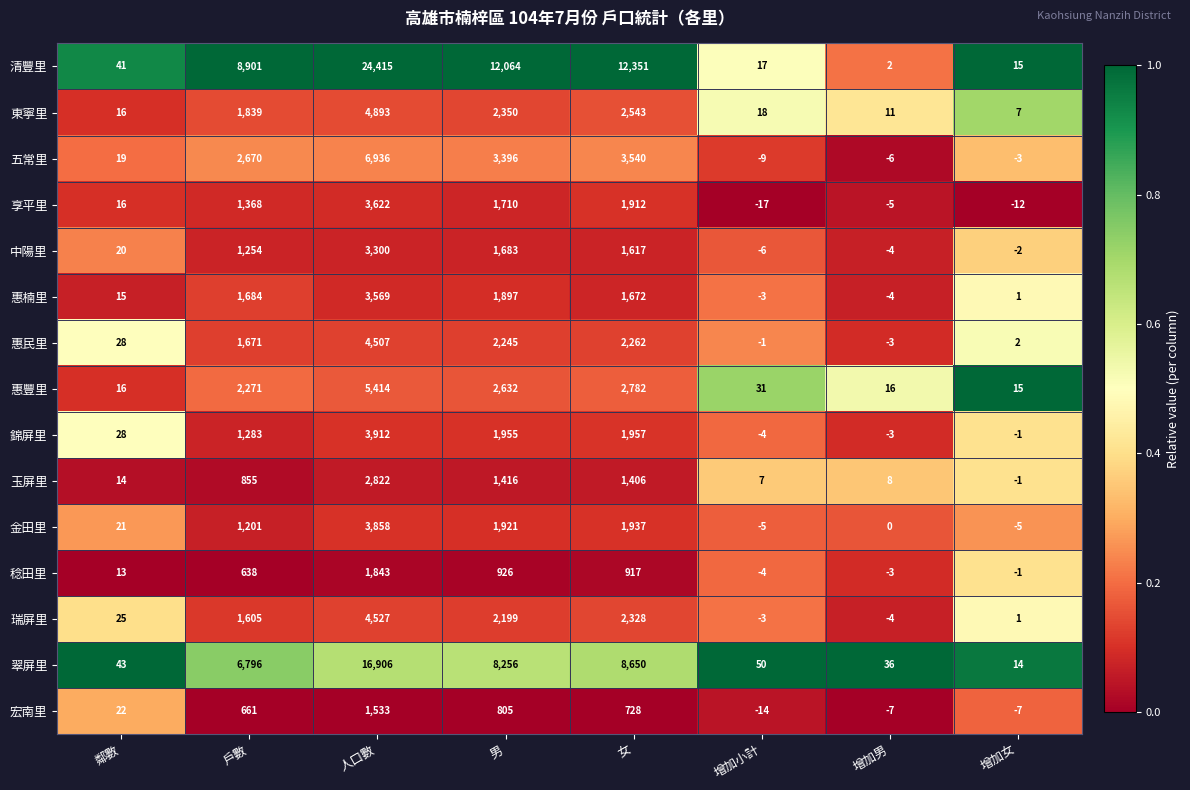

Is it true that 宏南里 equals 661 at 戶數?

True